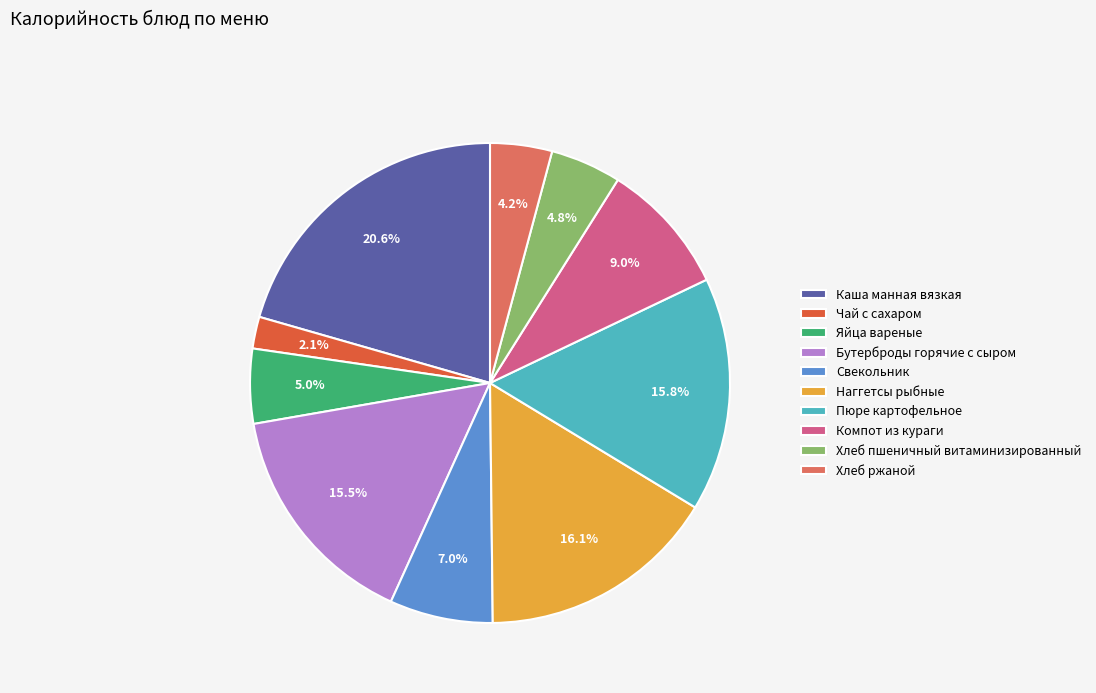

The Наггетсы рыбные slice represents 28% of the pie. True or false?

False